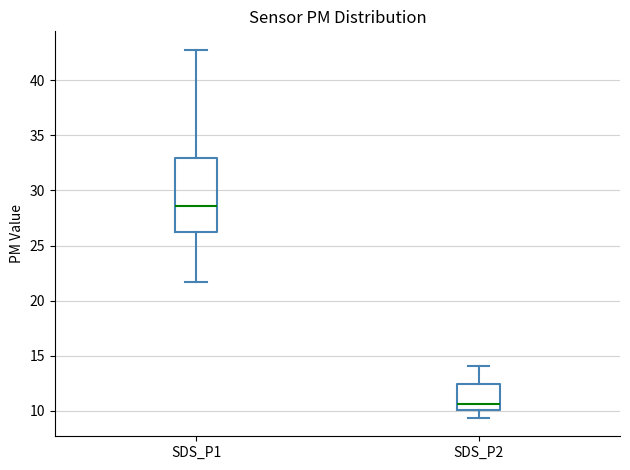

Which box is the tallest, from its lower edge to its upper edge?

SDS_P1